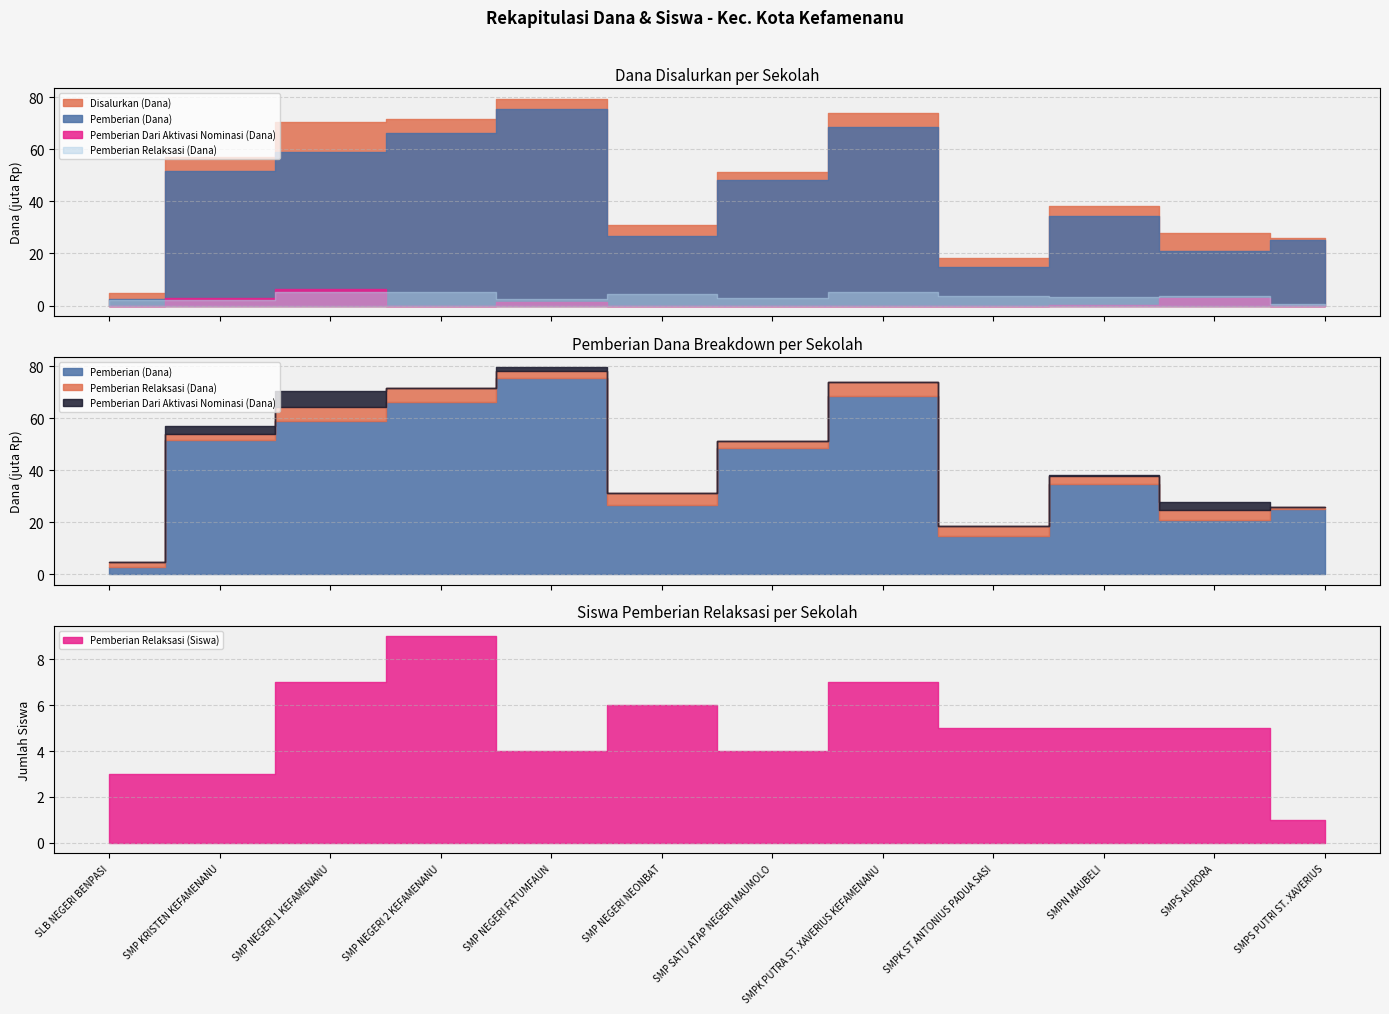

The value of Pemberian Relaksasi (Dana) at SMP SATU ATAP NEGERI MAUMOLO is 4582599. True or false?

False